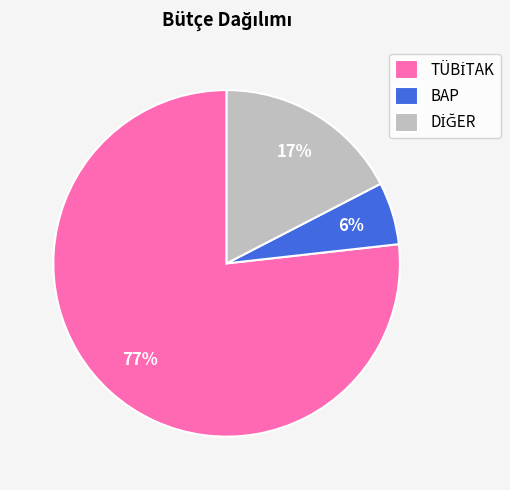

Count the number of slices in the pie.

3